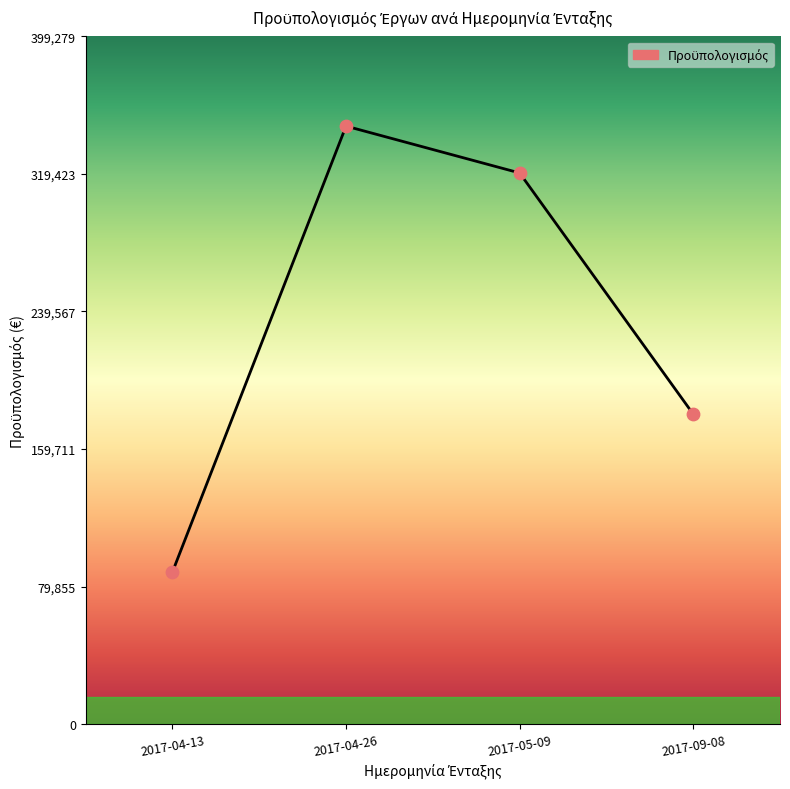

What is the change in value from 2017-04-13 to 2017-04-26?

+258900